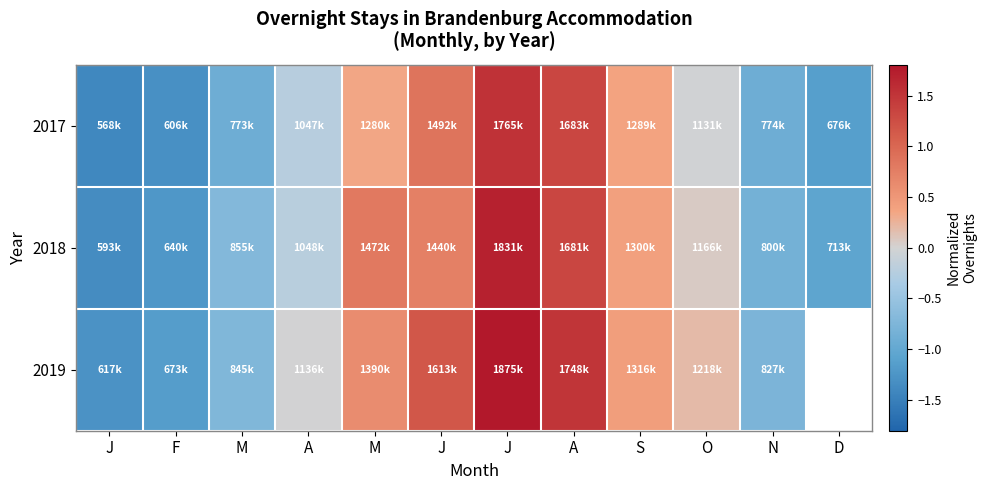

What is the total value across all series at A?

-0.5